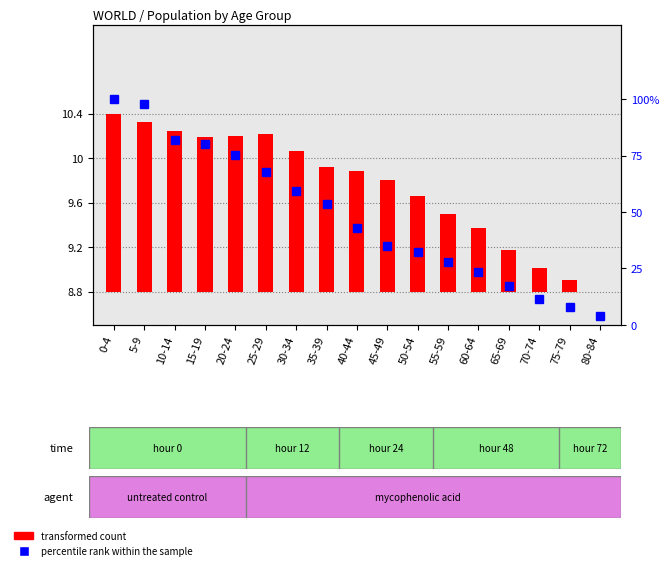

What is the label of the 9th bar from the left?

40-44